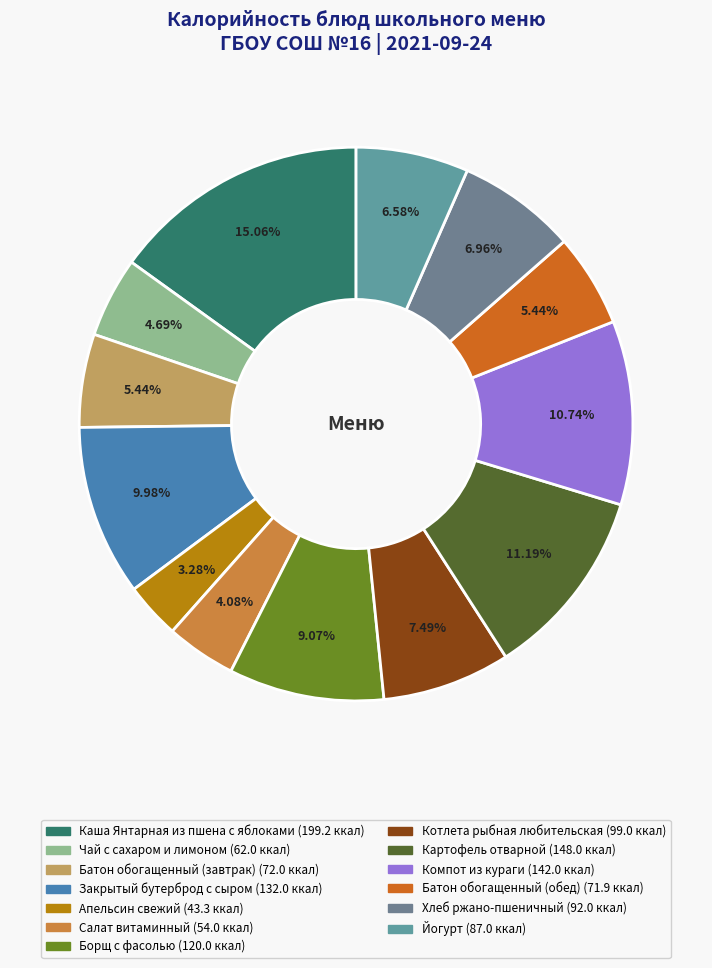

To the nearest percent, what is the average slice percentage?

8%